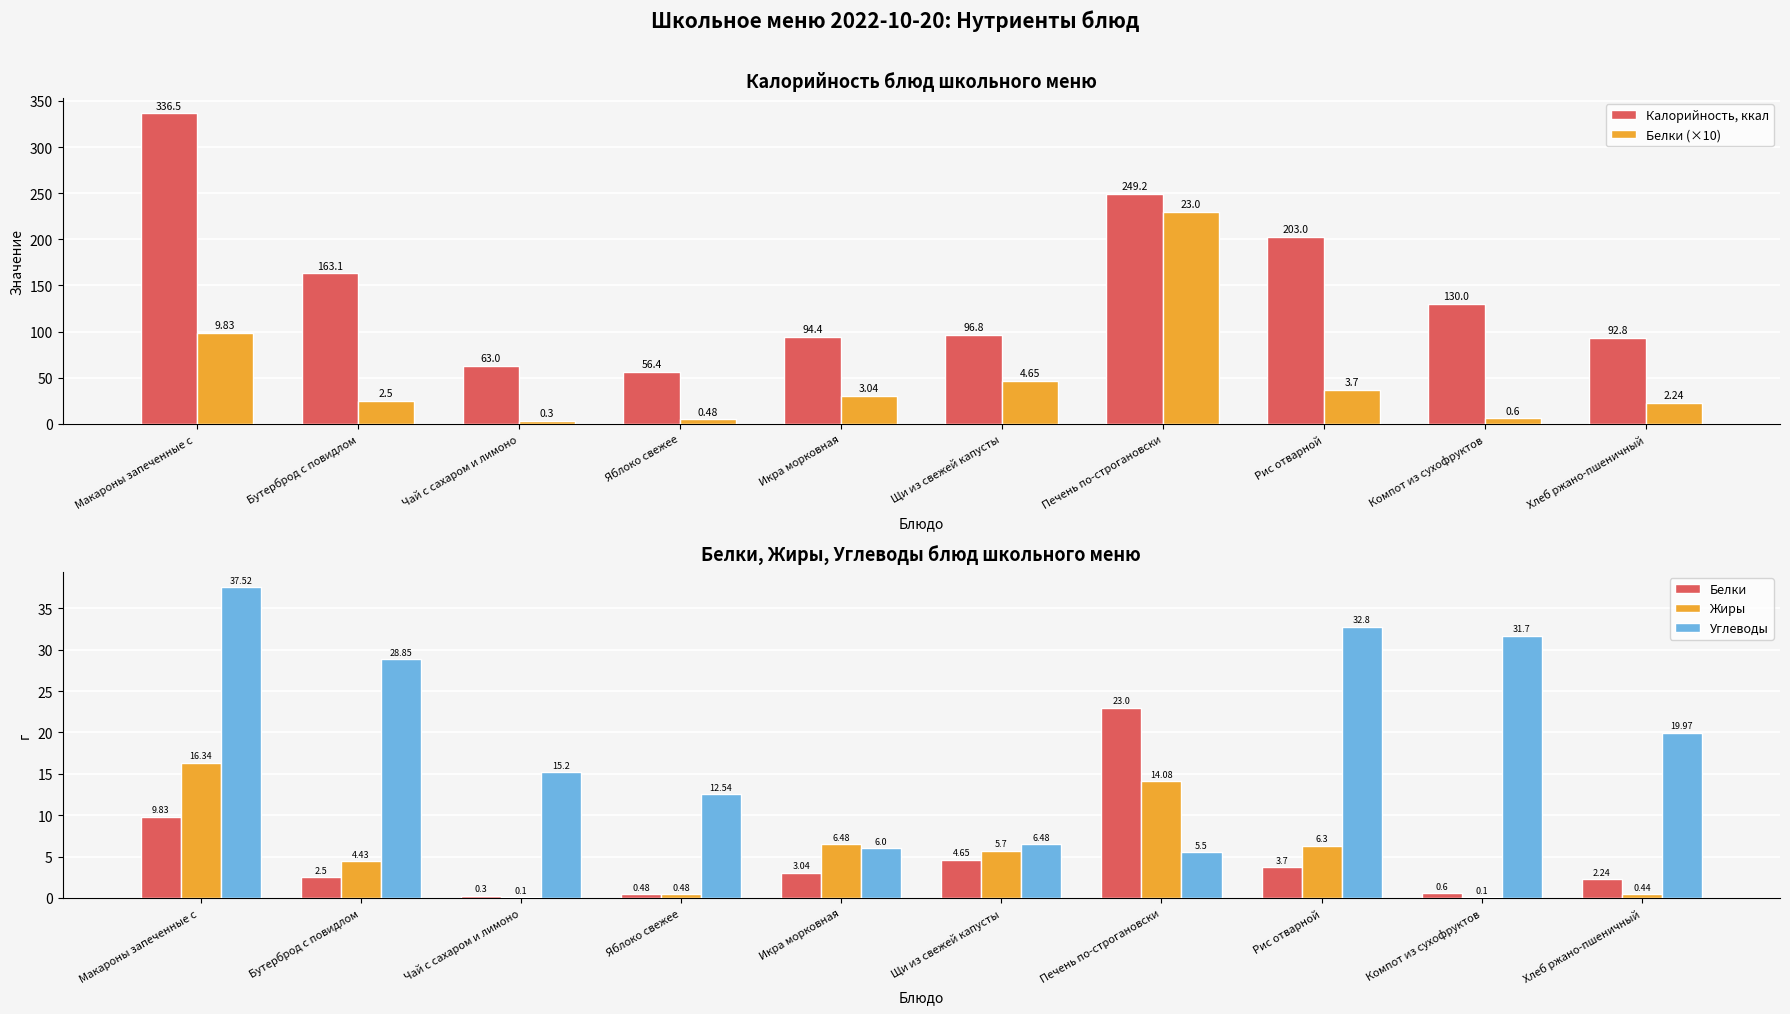

What is the value of the Белки (×10) bar at the 2nd from the left?

25.0